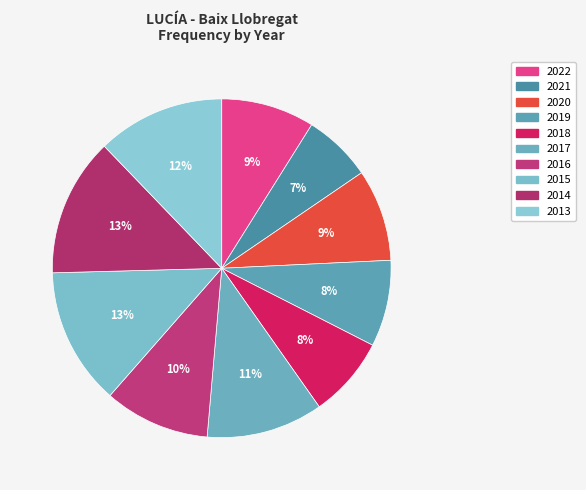

Count the number of slices in the pie.

10